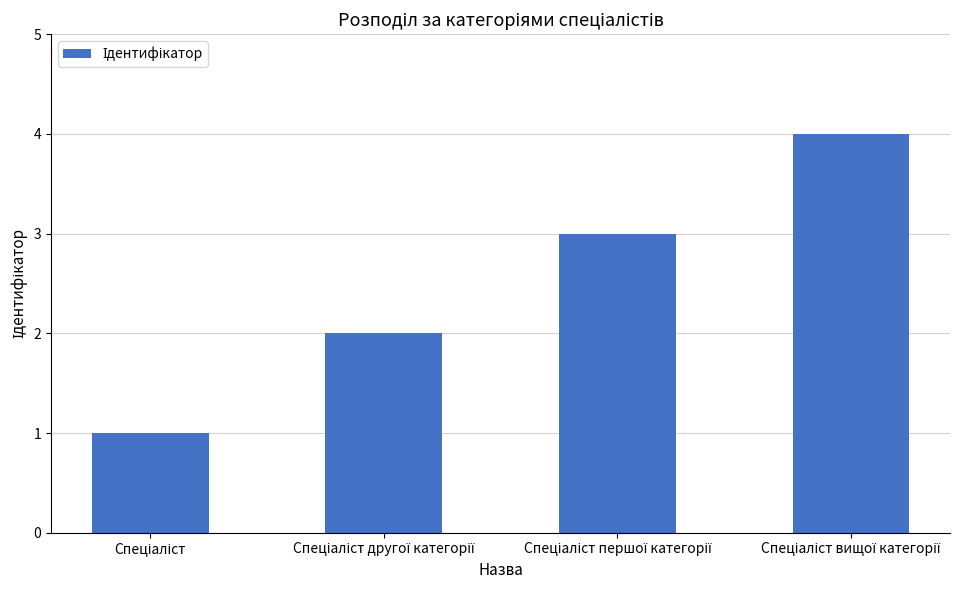

What is the sum of all values?

10